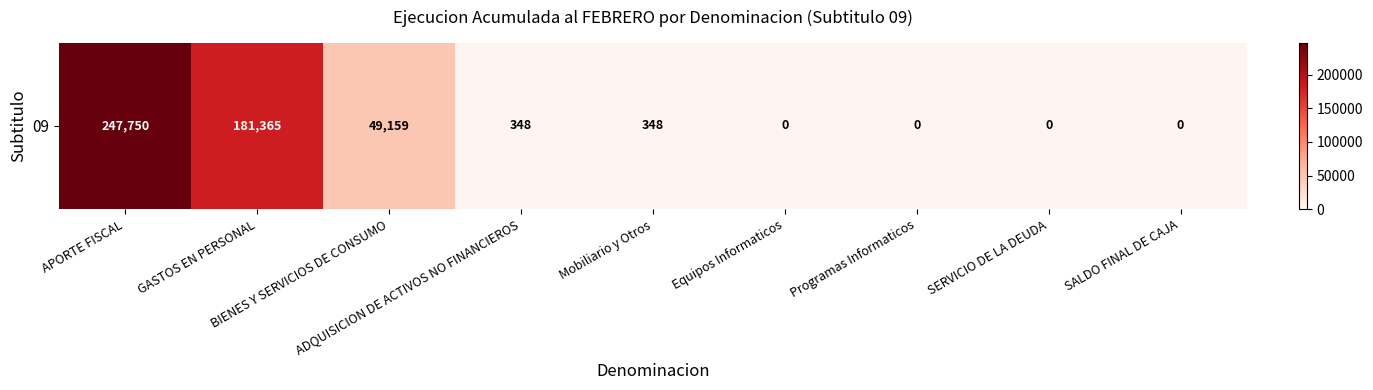

How many positive values are there?

5